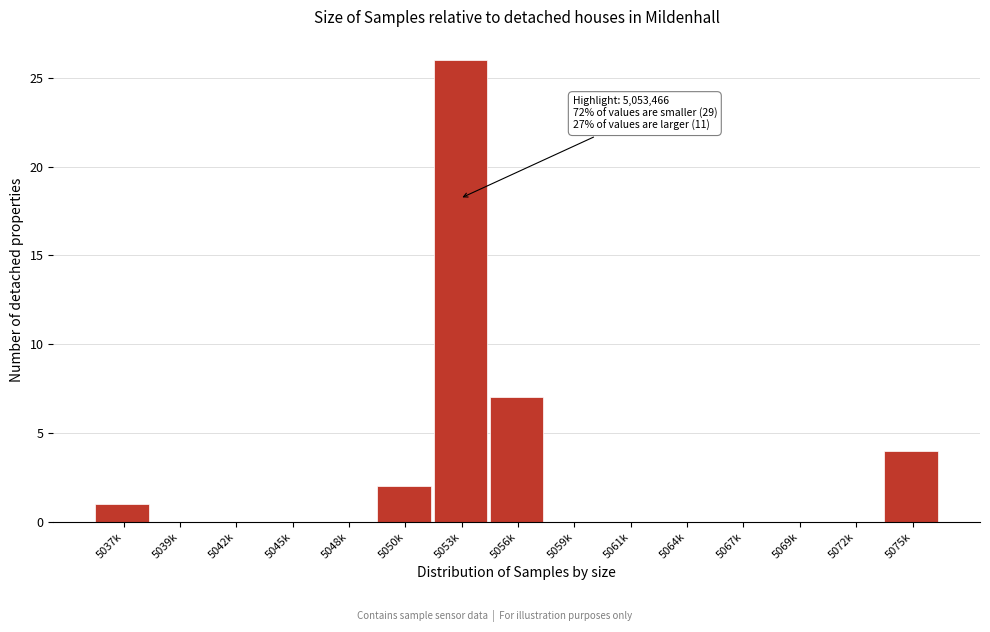

Reading left to right, what are all the values shown in this chart?

5037k=1	5039k=0	5042k=0	5045k=0	5048k=0	5050k=2	5053k=26	5056k=7	5059k=0	5061k=0	5064k=0	5067k=0	5069k=0	5072k=0	5075k=4